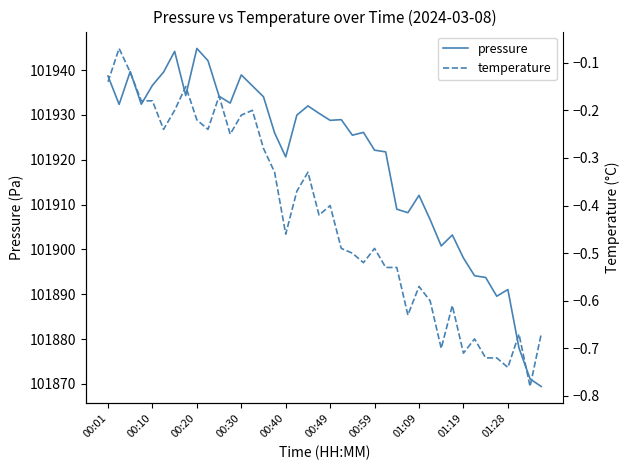

What is the maximum value shown in the chart?

101944.8